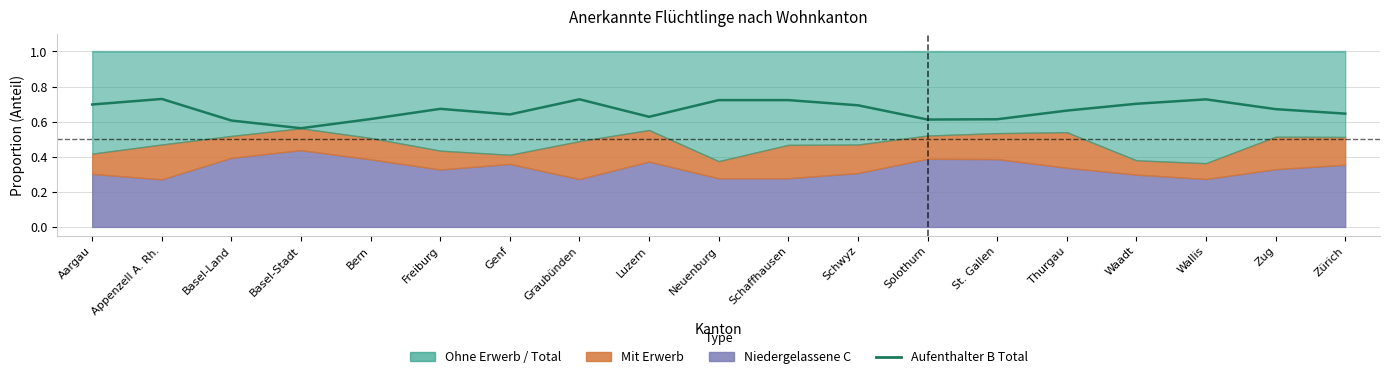

What position from the right is Waadt?

4